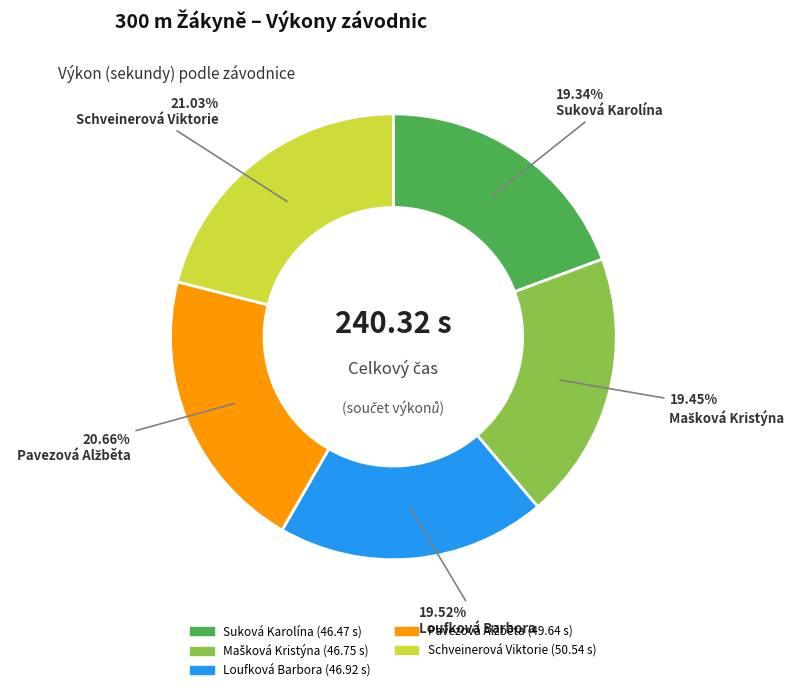

What is the ratio of the value at Suková Karolína to the value at Schveinerová Viktorie?

0.9